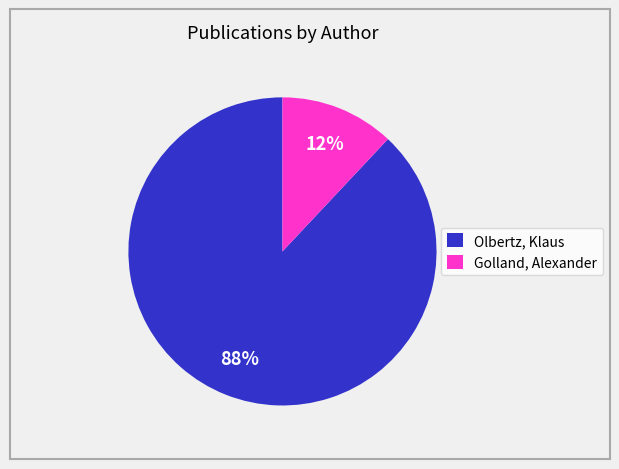

To the nearest percent, what is the average slice percentage?

50%